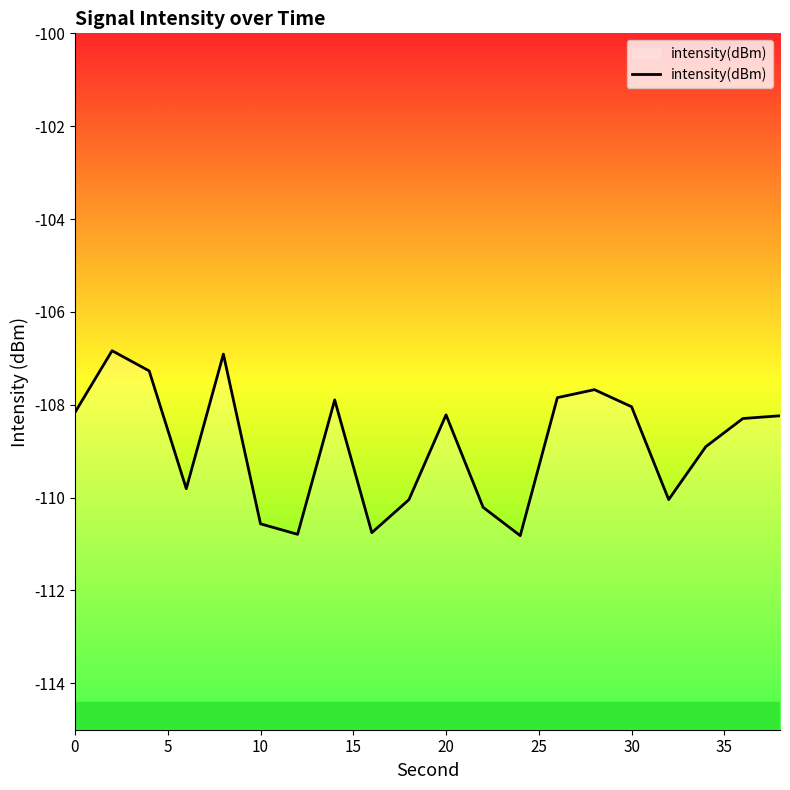

What is the minimum value shown in the chart?

-110.8